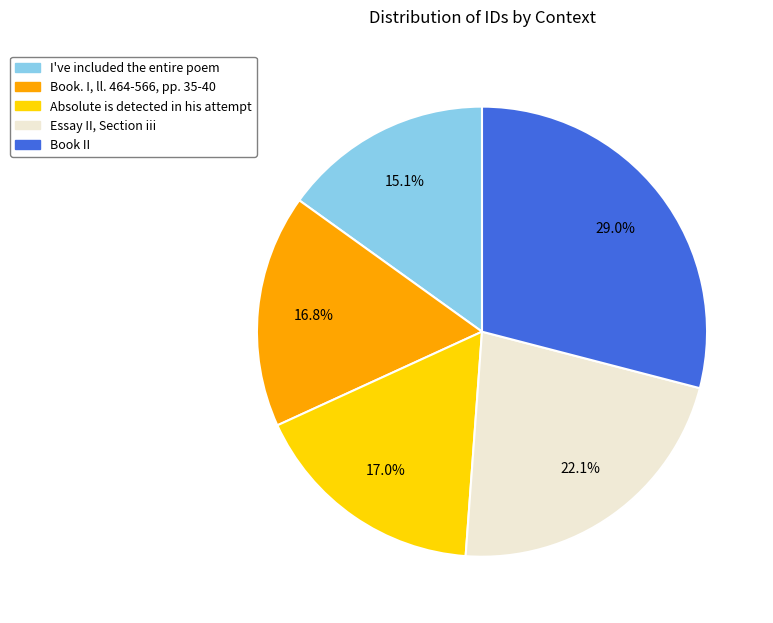

What is the ratio of the value at Essay II, Section iii to the value at Book. I, ll. 464-566, pp. 35-40?

1.3